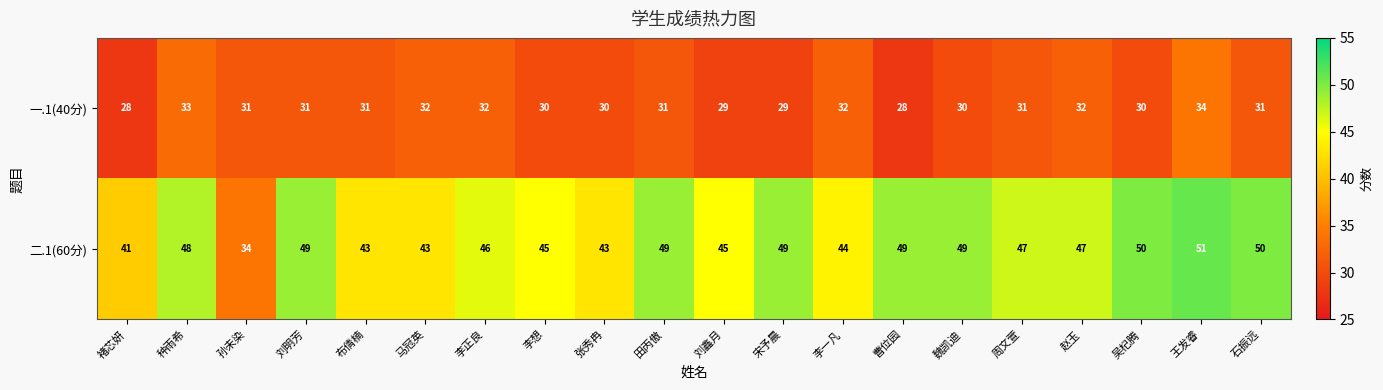

List the series in order of their peak value, highest first.

二.1(60分), 一.1(40分)